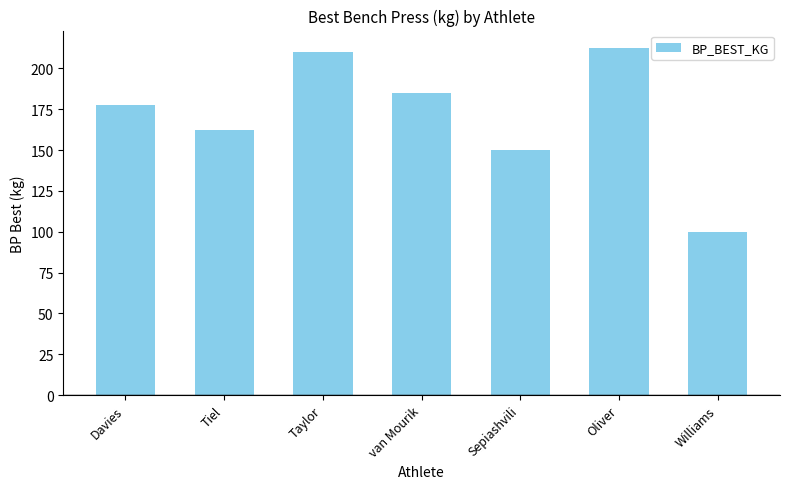

What is the label of the 1st bar from the right?

Williams